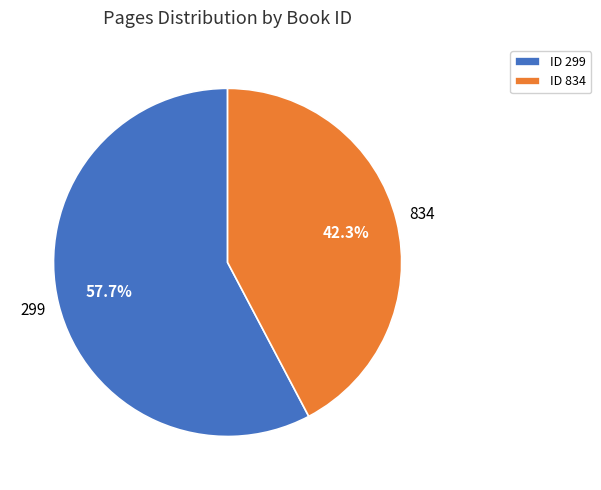

Does any single category account for the majority?

Yes